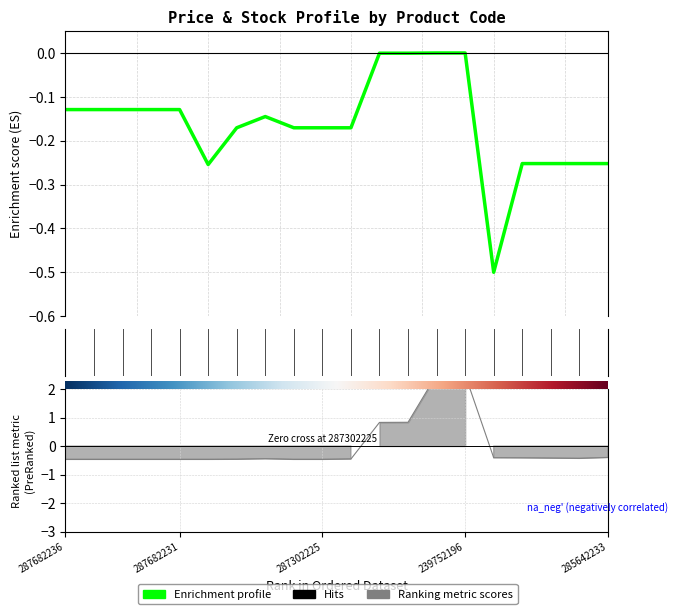

True or false: the data shows -0.7 at 15.

False